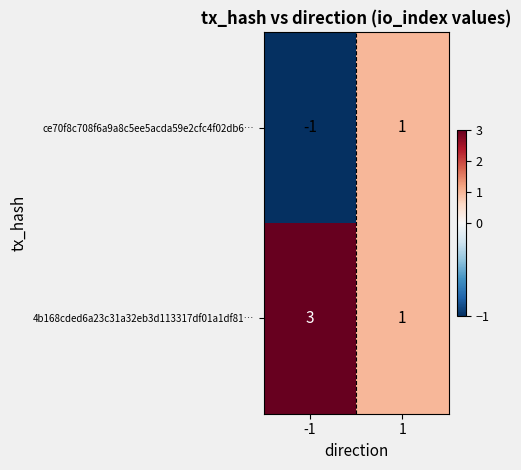

What is the maximum value shown in the chart?

3